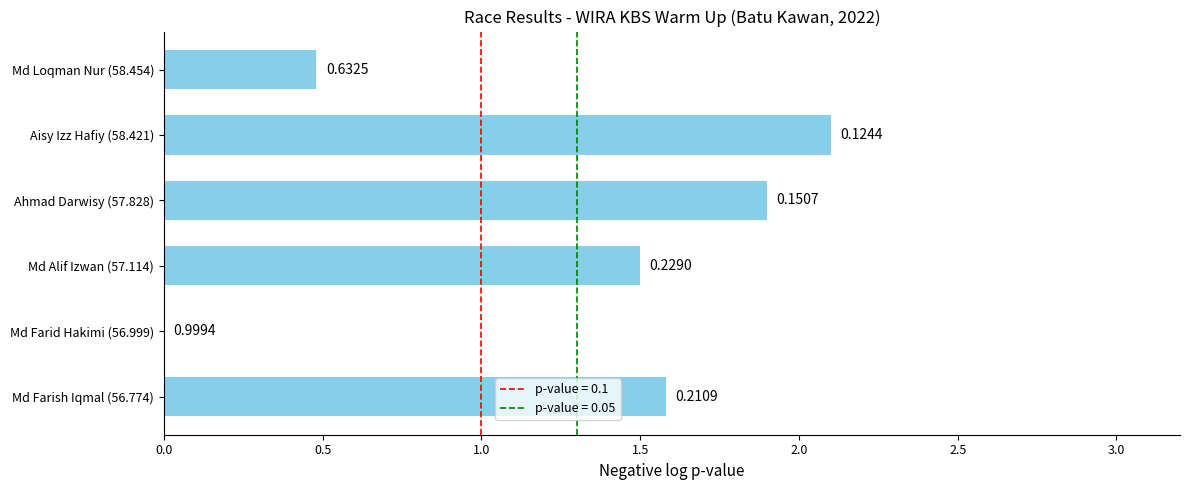

What is the maximum value shown in the chart?

2.1